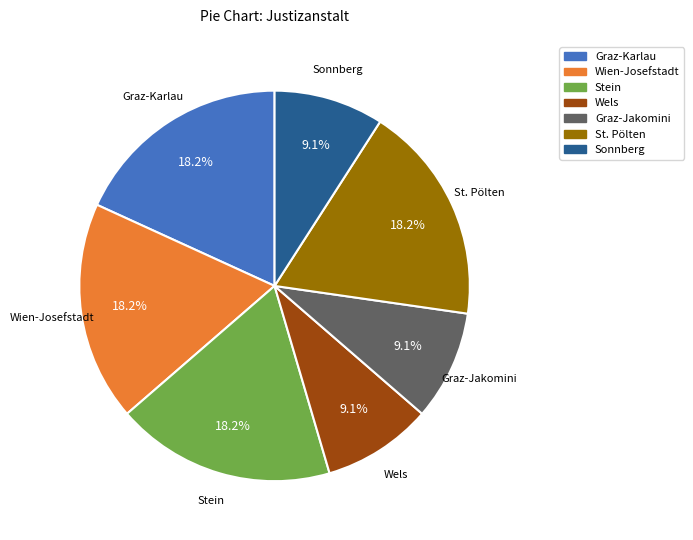

To the nearest percent, what is the difference between the largest and smallest slice percentages?

9%